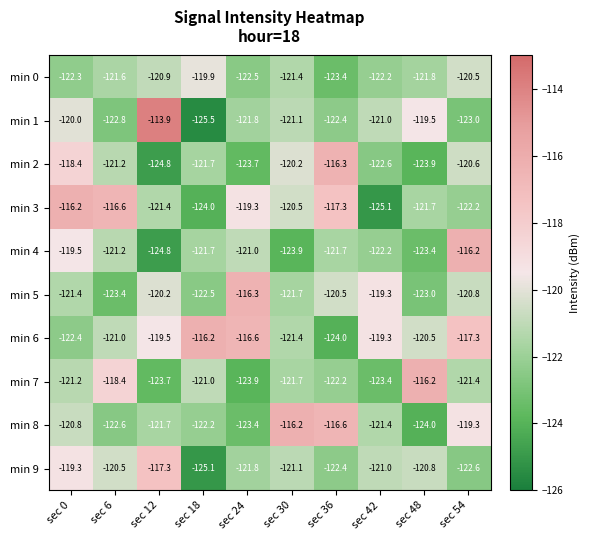

What is the maximum value shown in the chart?

-113.9